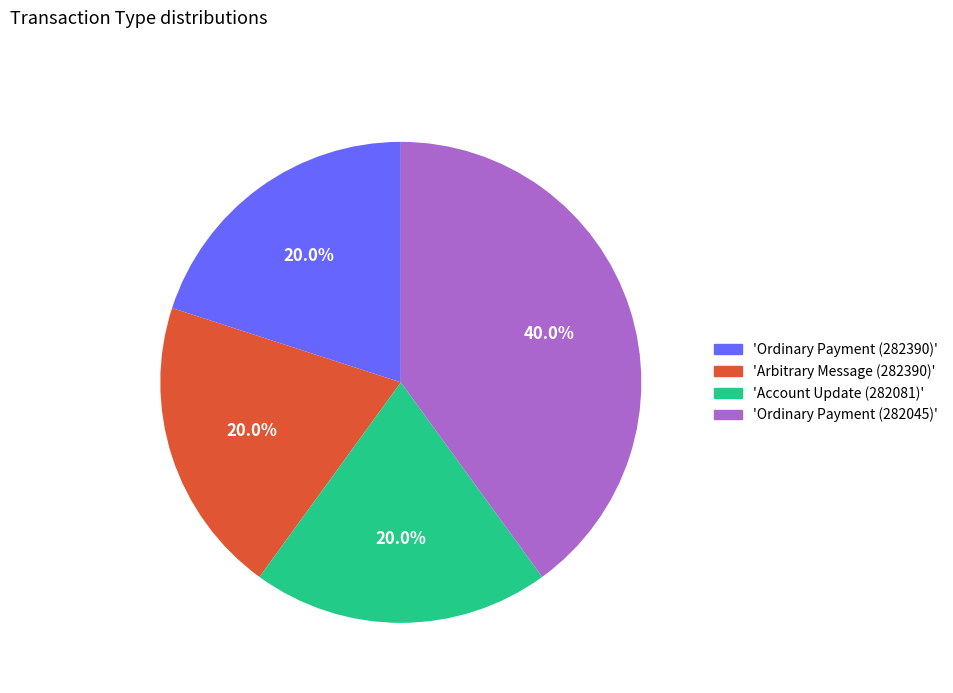

Is there a majority slice in this chart?

No